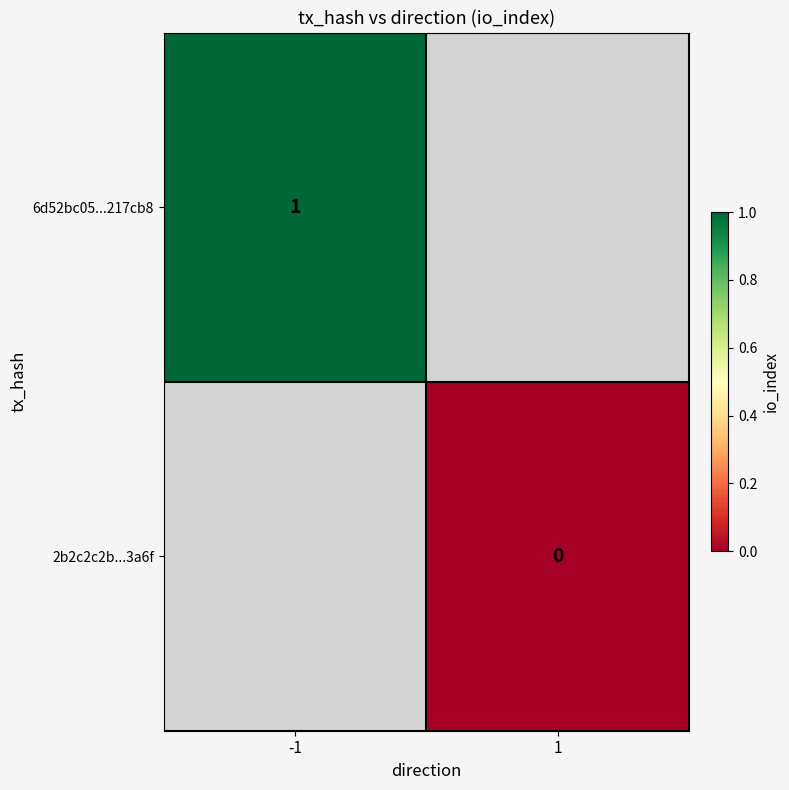

How many distinct data groups are displayed?

2